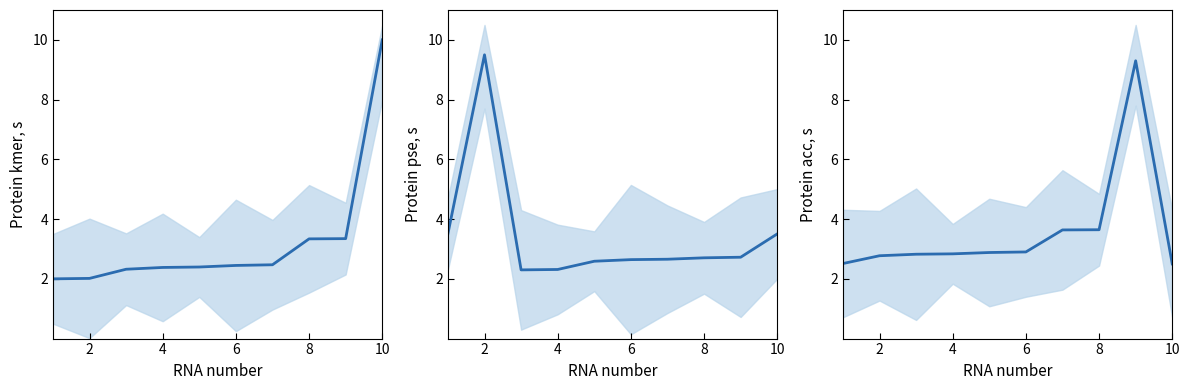

What is the sum of all values?

35.8